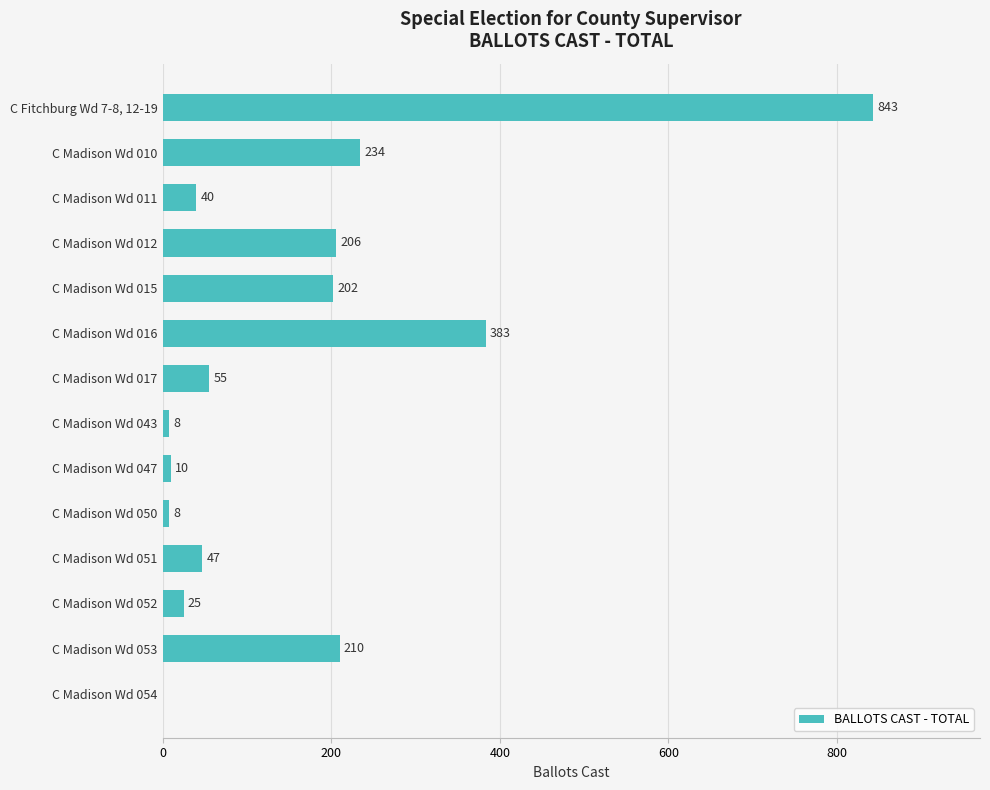

The value at C Madison Wd 043 is 8. True or false?

True